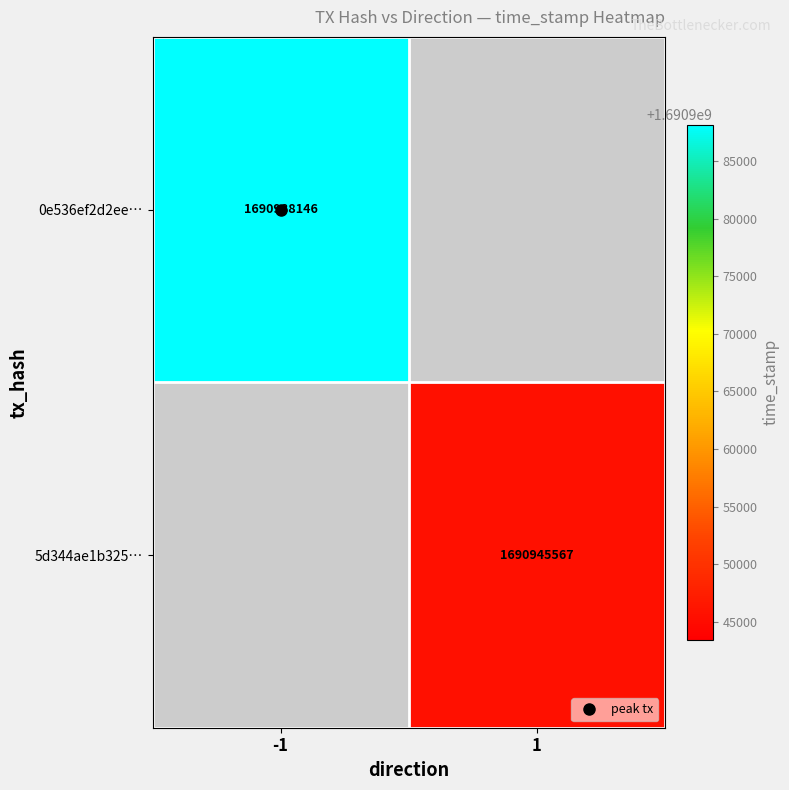

At which category does the chart reach its peak across all series?

-1